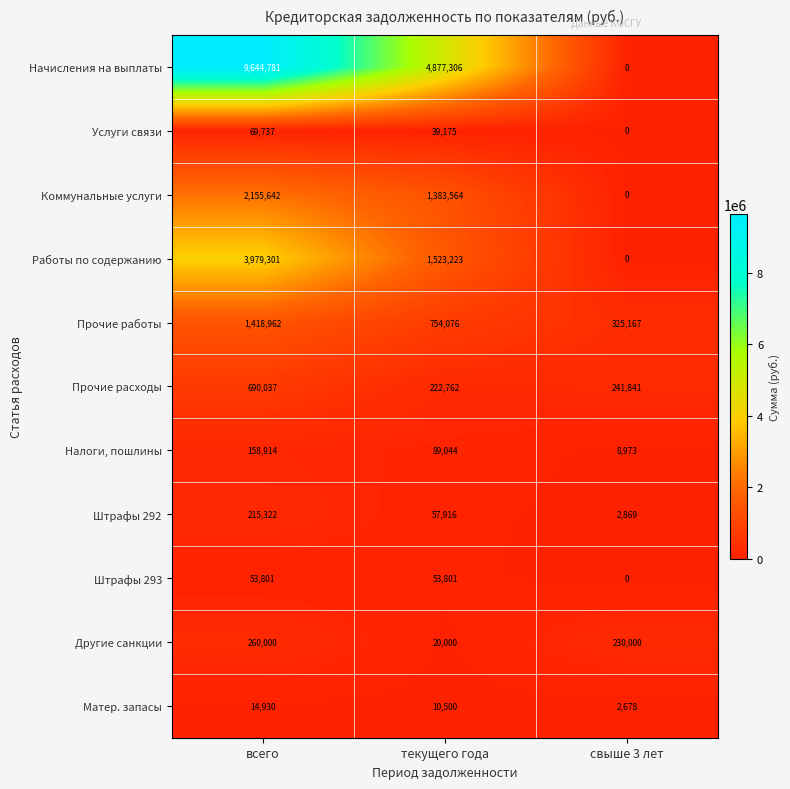

What value does the Налоги, пошлины series have at свыше 3 лет?

8973